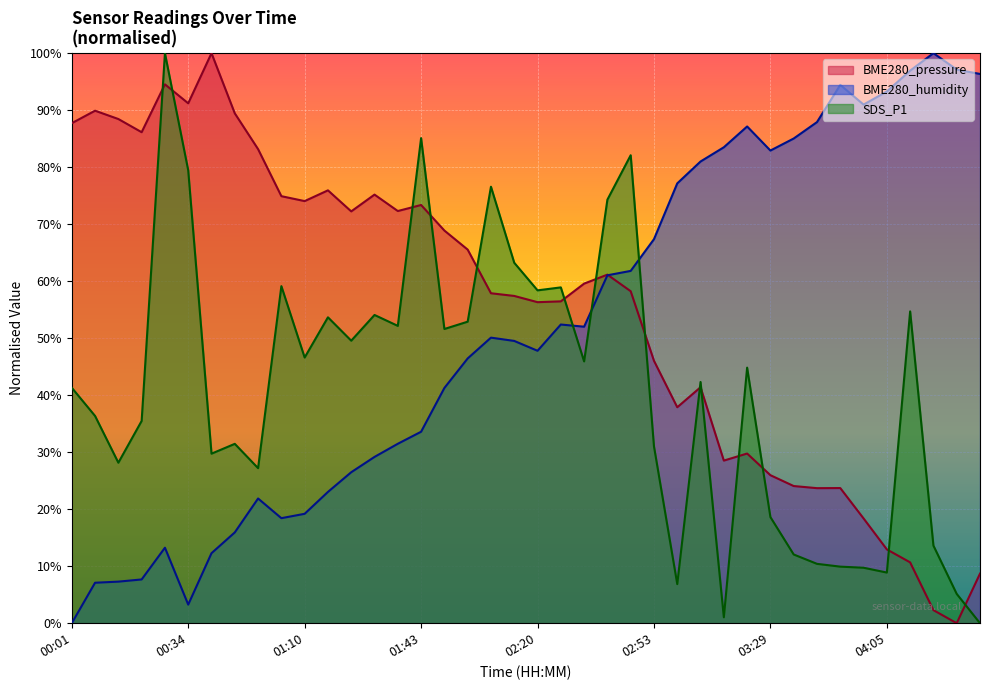

Where is BME280_pressure nearest to the value 50?

02:53